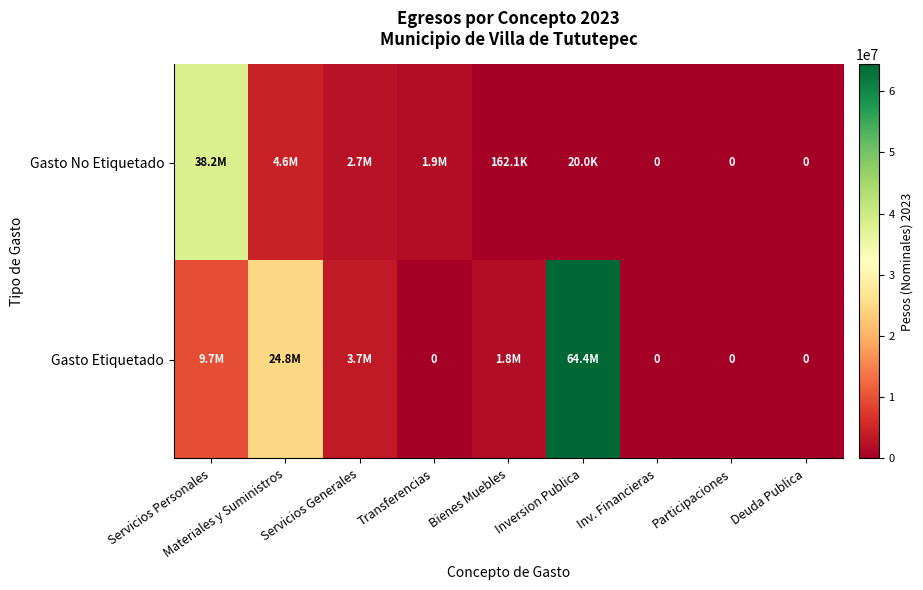

Which series has the largest total across all categories?

Gasto Etiquetado